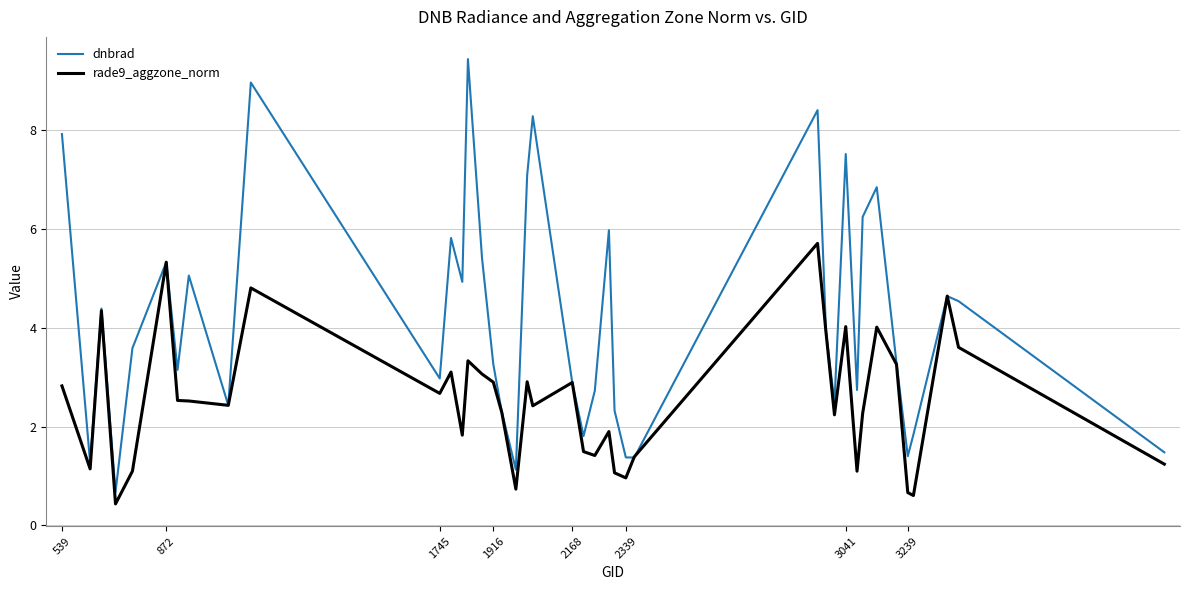

What is the minimum value for rade9_aggzone_norm?

0.4